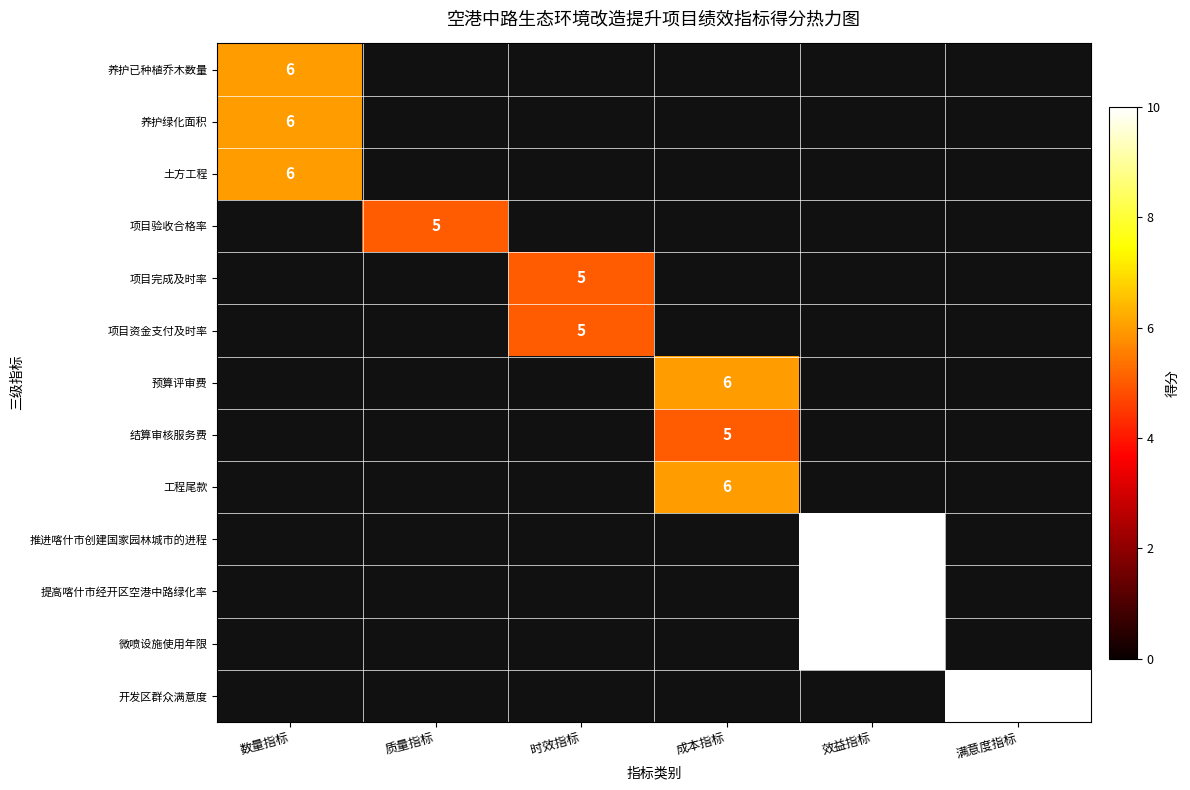

What is the greatest value displayed?

10.0